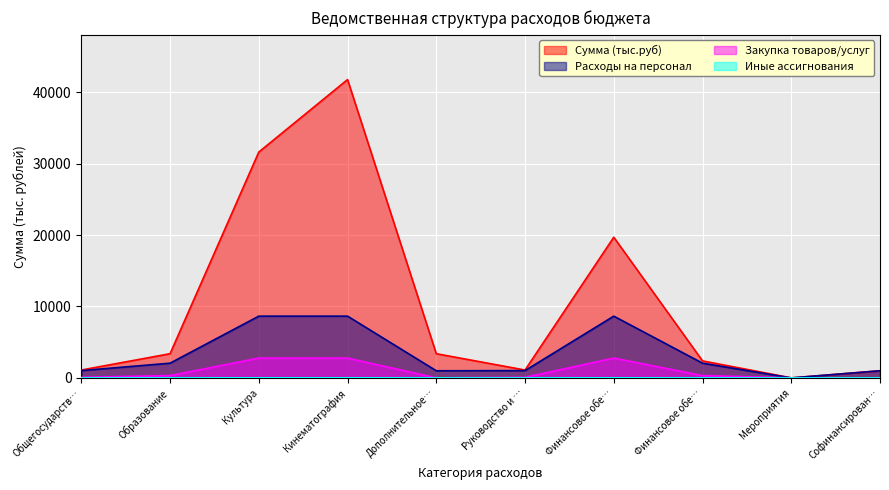

What is the total value across all series at Финансовое обе…?

31130.6